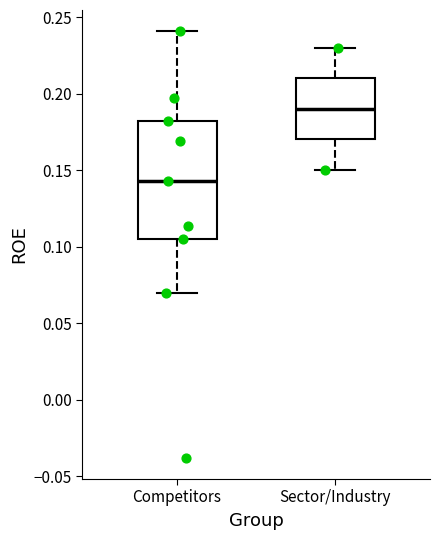

Reading left to right, read every box against the y-axis: the position of its median line, the range the box covers, and the ends of its whiskers. The values are not printed on the chart, so give them approximately, as read against the axis.

Competitors: median 0.145, box 0.105 to 0.180, whiskers 0.070 to 0.240
Sector/Industry: median 0.190, box 0.170 to 0.210, whiskers 0.150 to 0.230